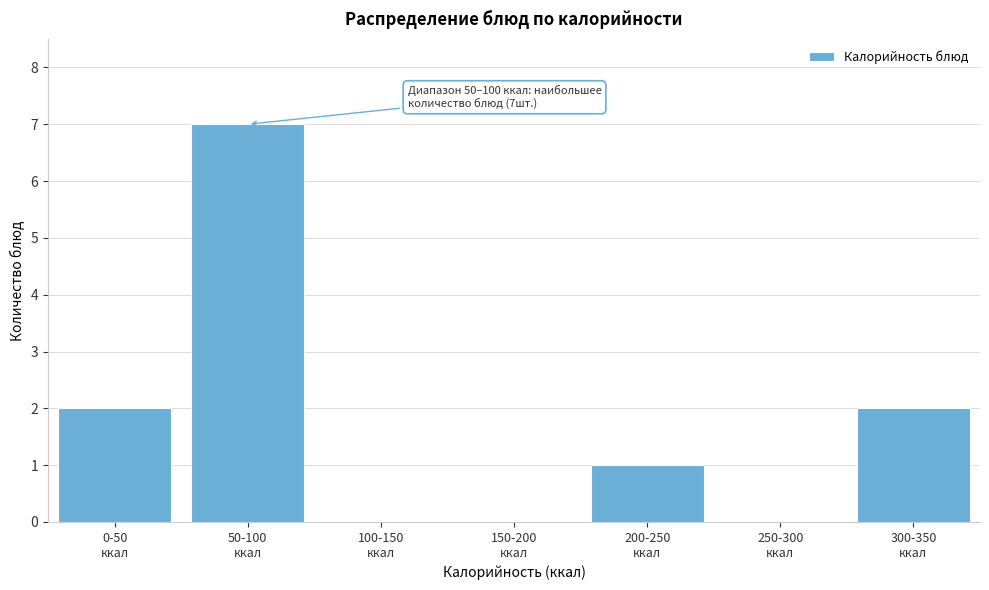

What is the greatest value displayed?

7